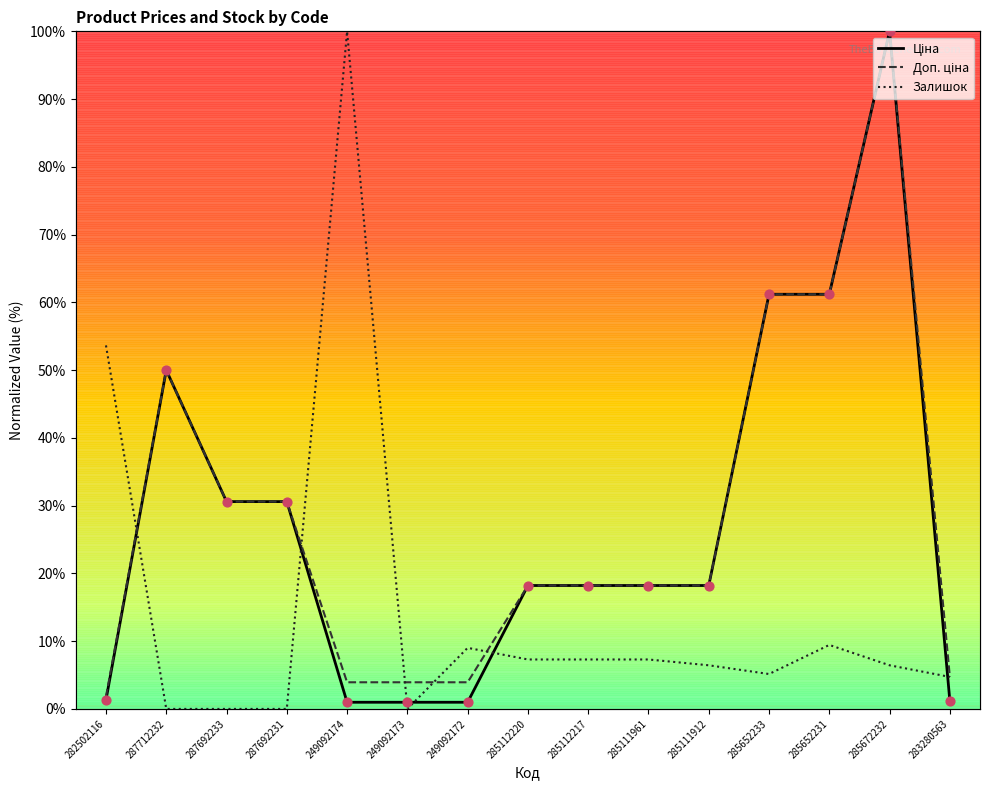

What is the total value across all series at 282502116?

56.8